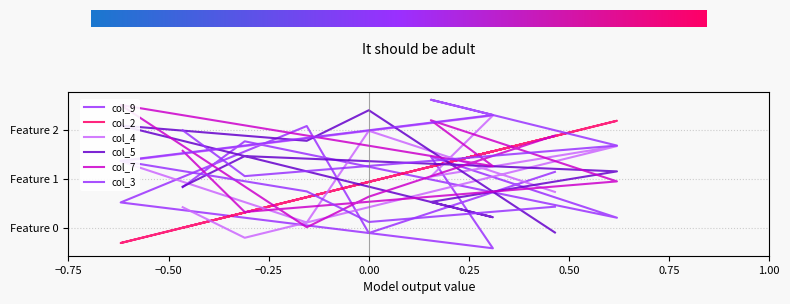

What is the difference between the second highest and minimum values in the col_3 series?

0.4